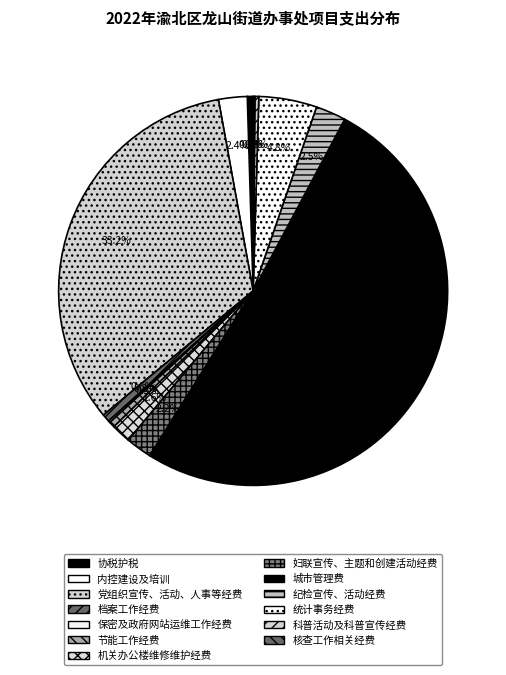

Is it true that 协税护税 is 1% of the pie?

False